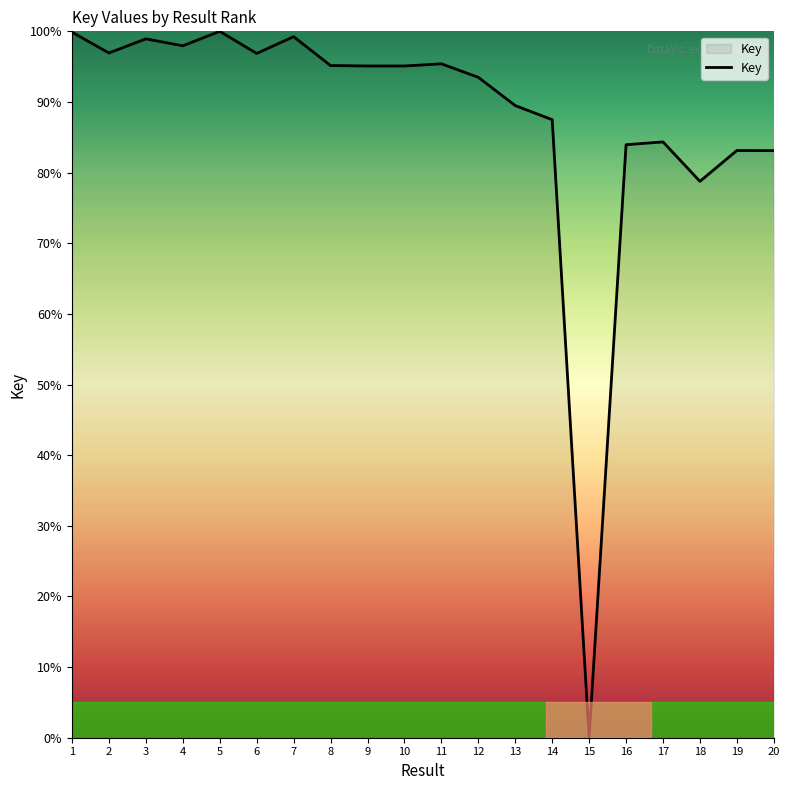

What is the greatest value displayed?

100.0